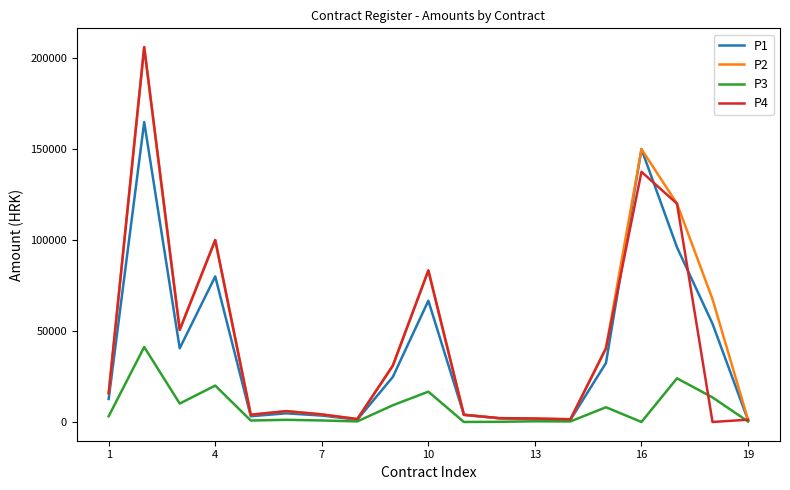

Does the chart display data point markers on the line(s)?

No